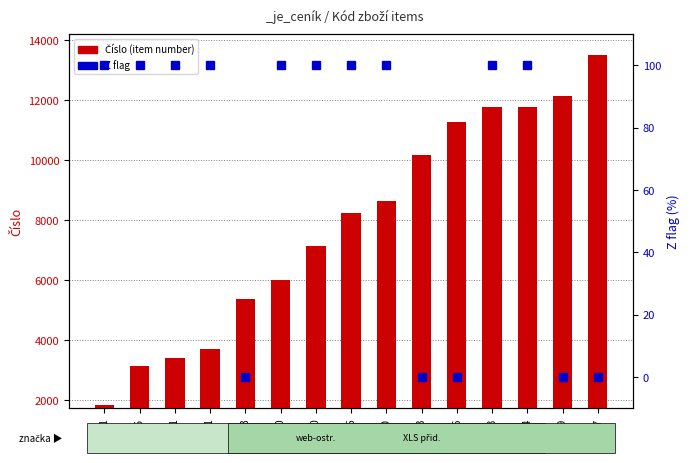

Which series has the widest spread of values?

Číslo (item number)